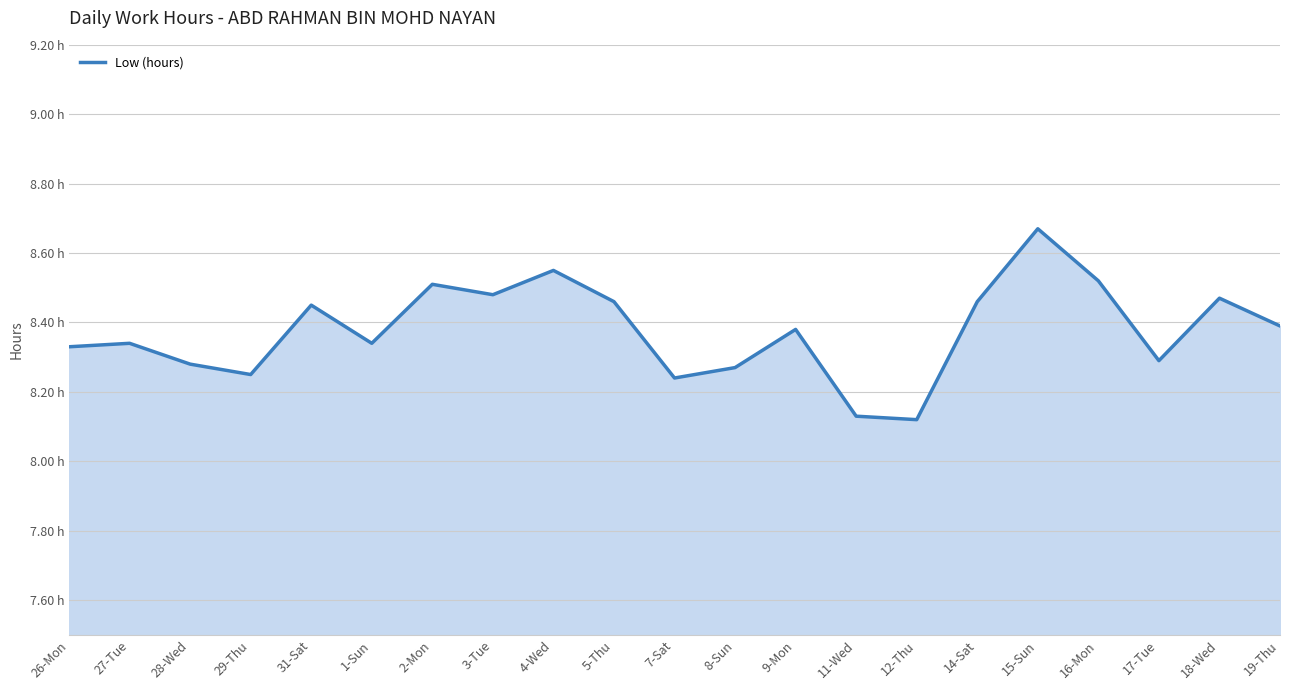

Where is the first local minimum?

29-Thu